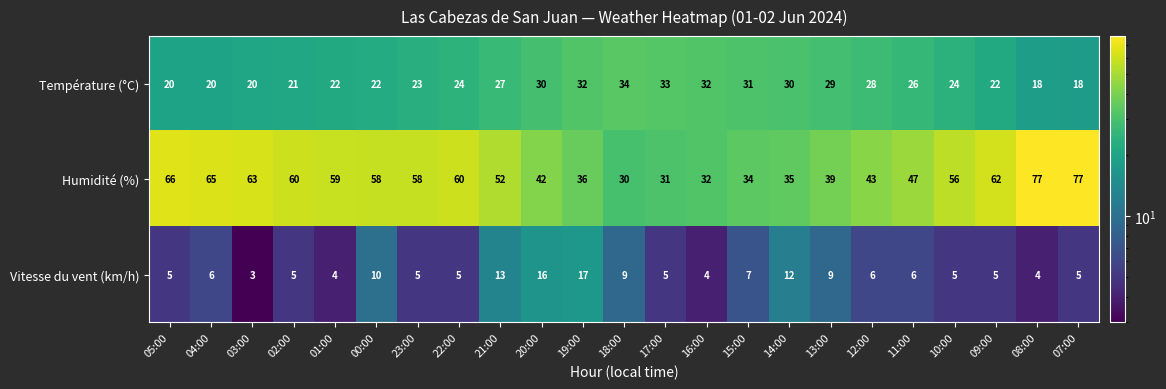

True or false: Vitesse du vent (km/h) has a value of 9 at 04:00.

False